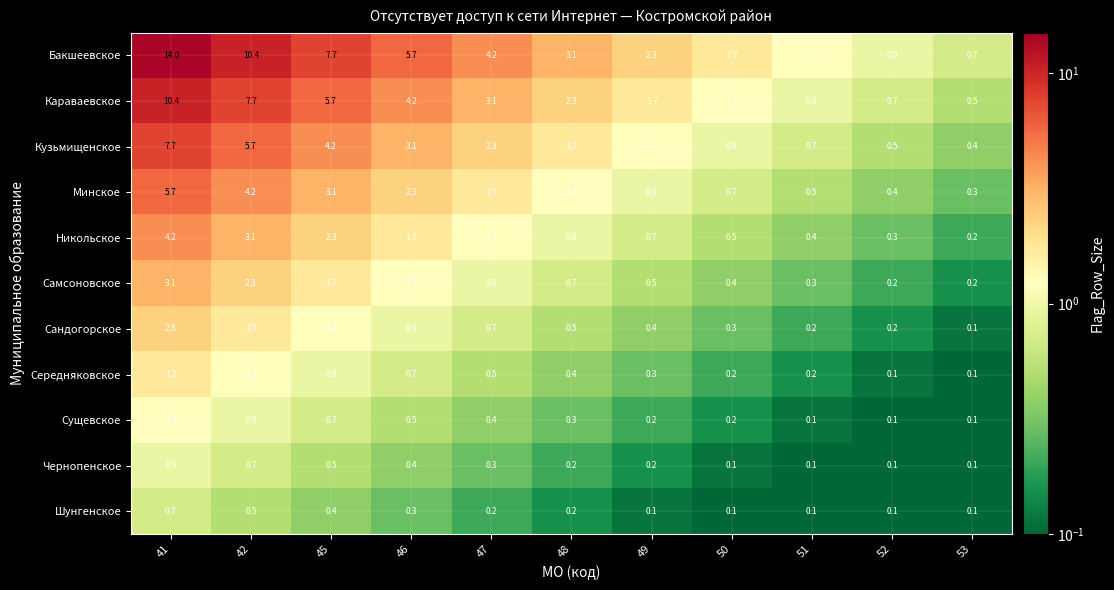

At which category is the sum across all series the highest?

41